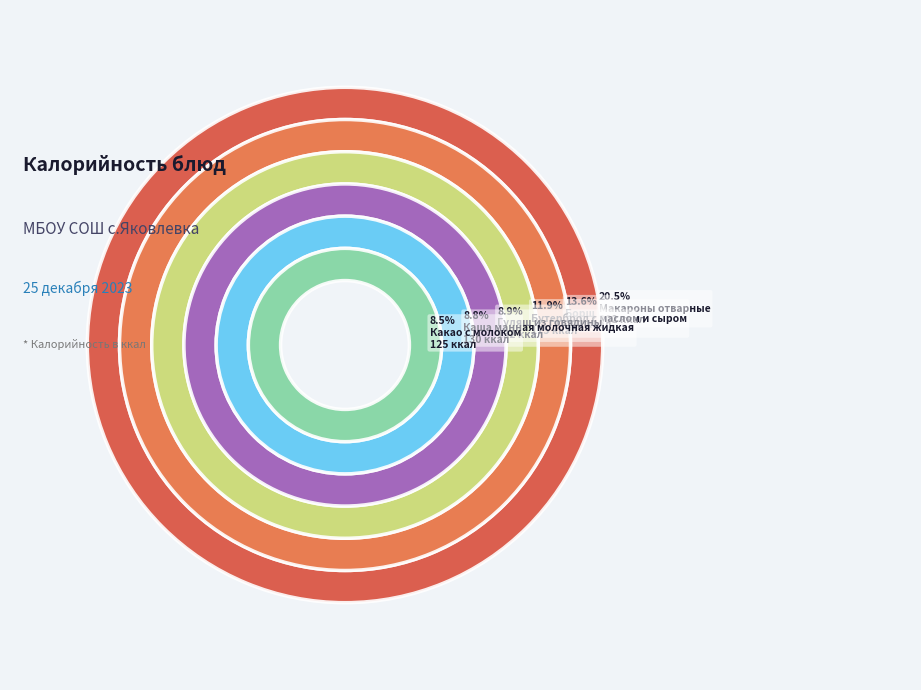

To the nearest percent, what percentage of the pie is Хлеб пшеничный?

8%